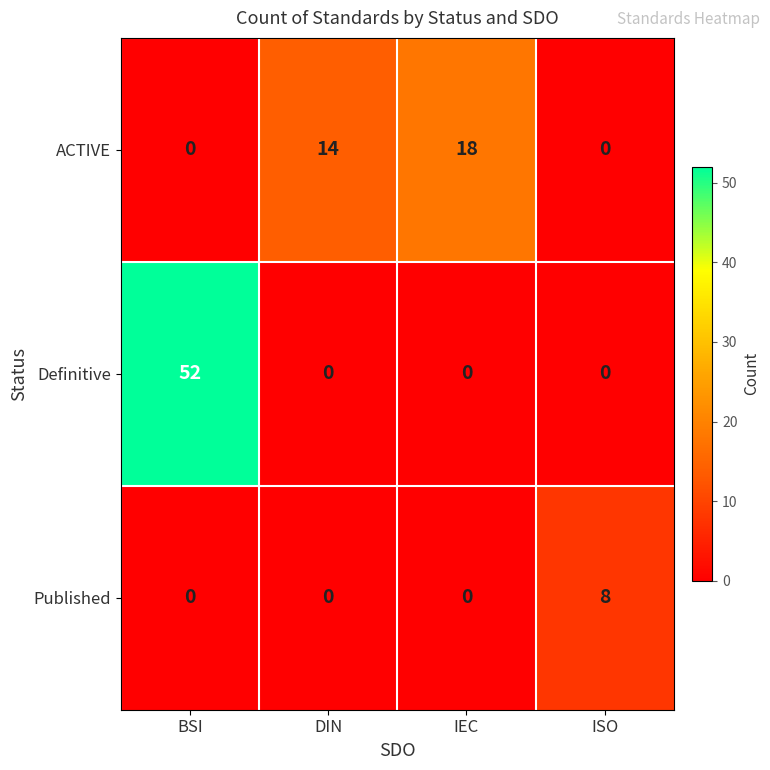

Reading left to right, list all the values displayed in this chart.

ACTIVE: 0	14	18	0
Definitive: 52	0	0	0
Published: 0	0	0	8